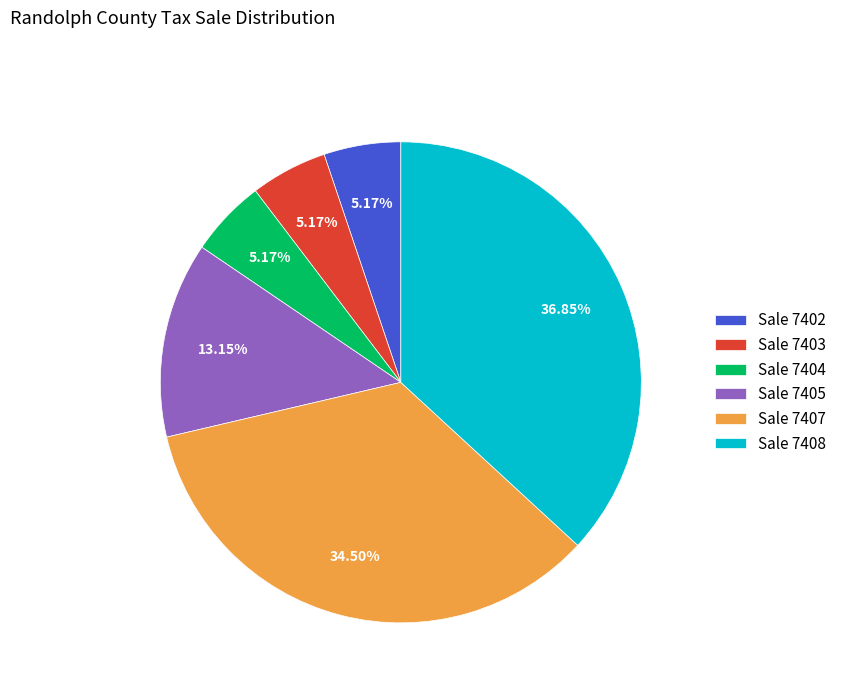

Do Sale 7405 and Sale 7404 together represent more than half of the pie?

No